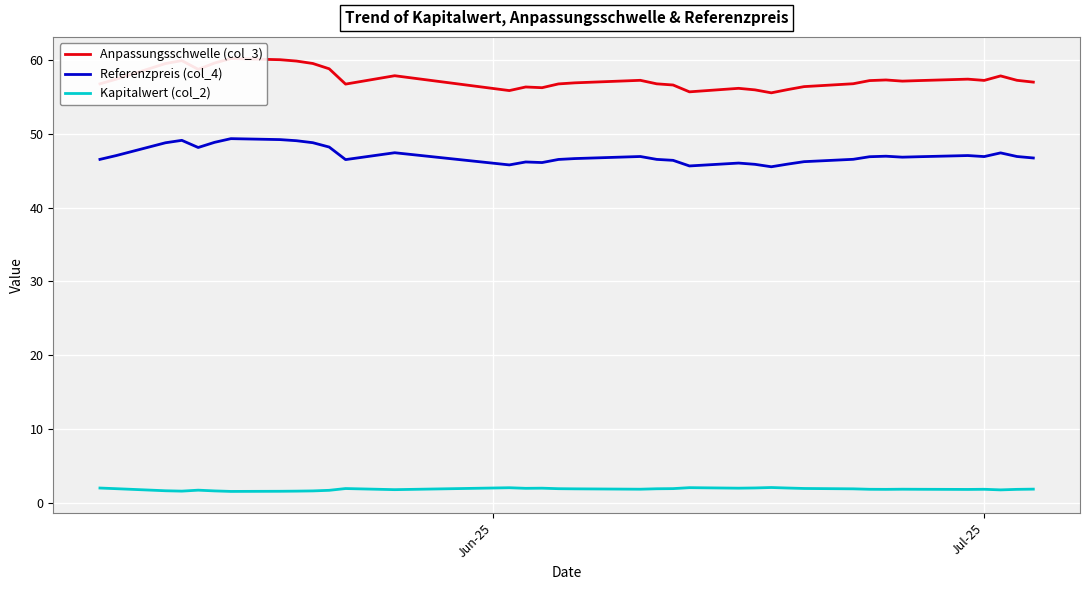

True or false: Kapitalwert (col_2) and Referenzpreis (col_4) intersect in this chart.

False